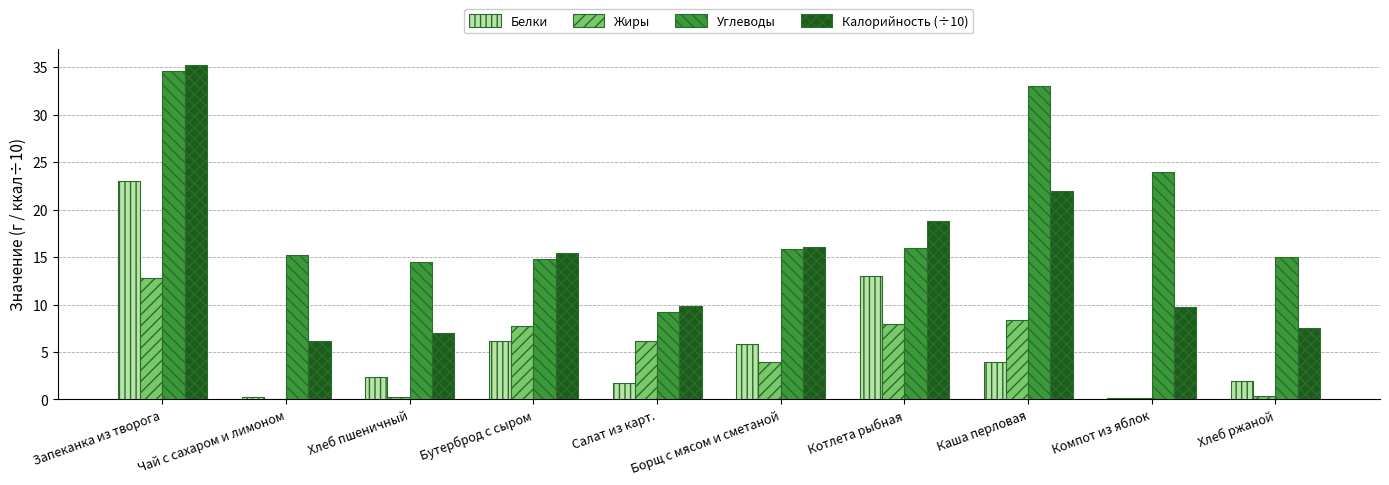

What are all the series names shown in the legend?

Белки, Жиры, Углеводы, Калорийность (÷10)